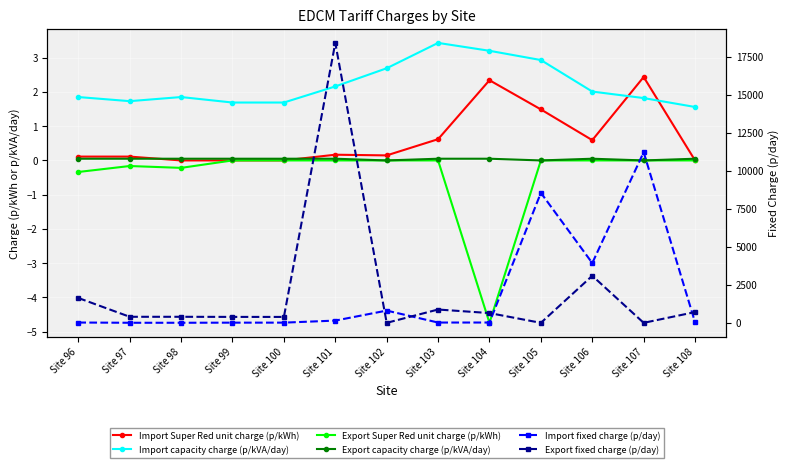

Which category has the highest value across all series?

Site 101